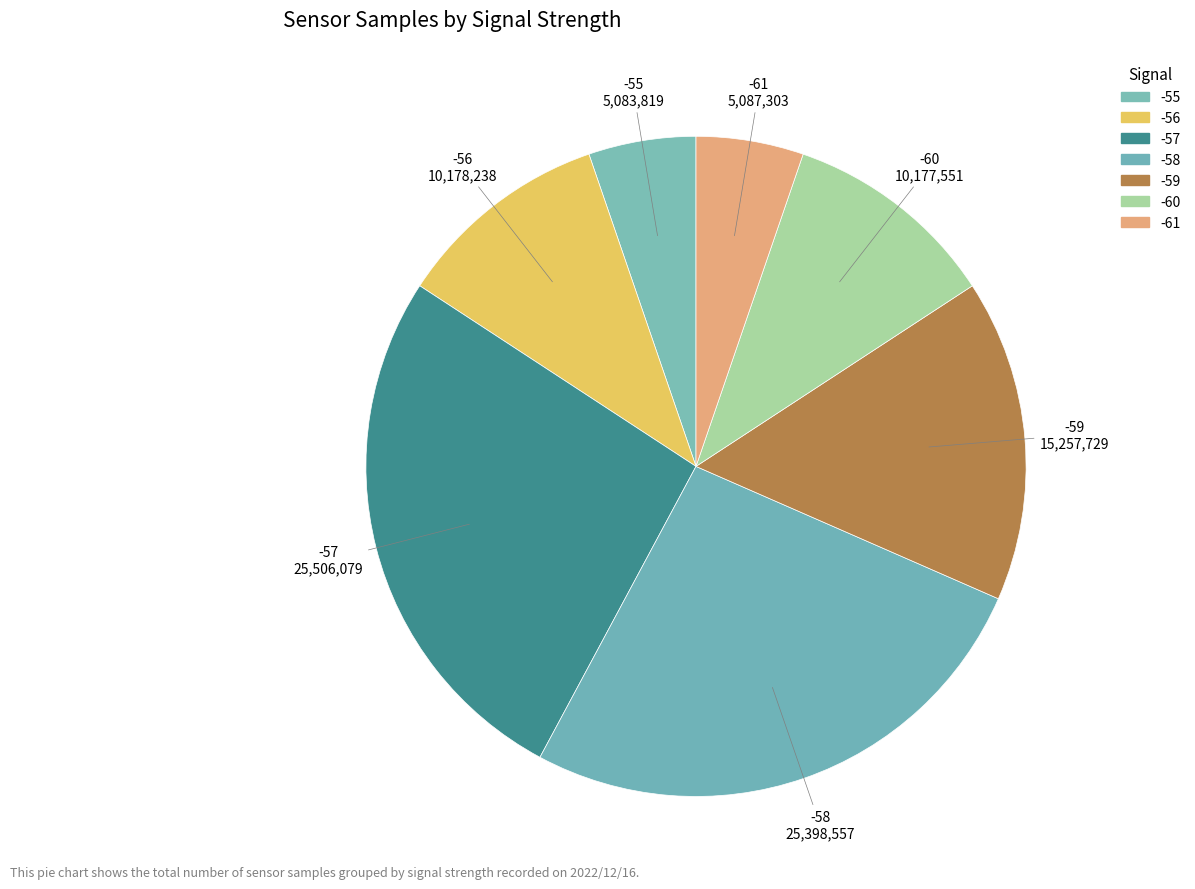

Count the number of slices in the pie.

7